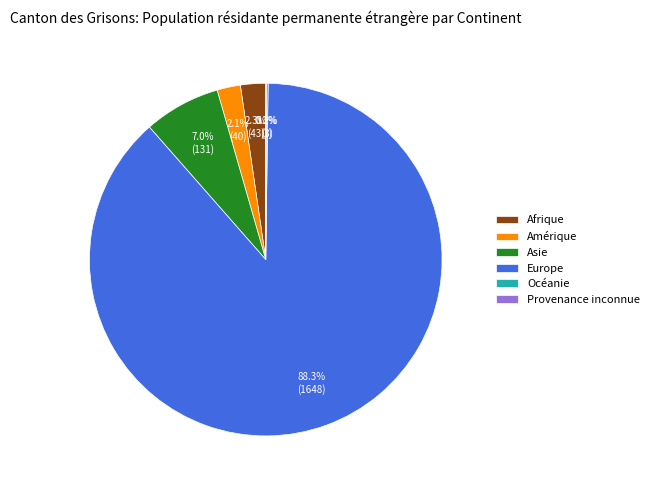

What is the largest slice in the pie chart?

Europe